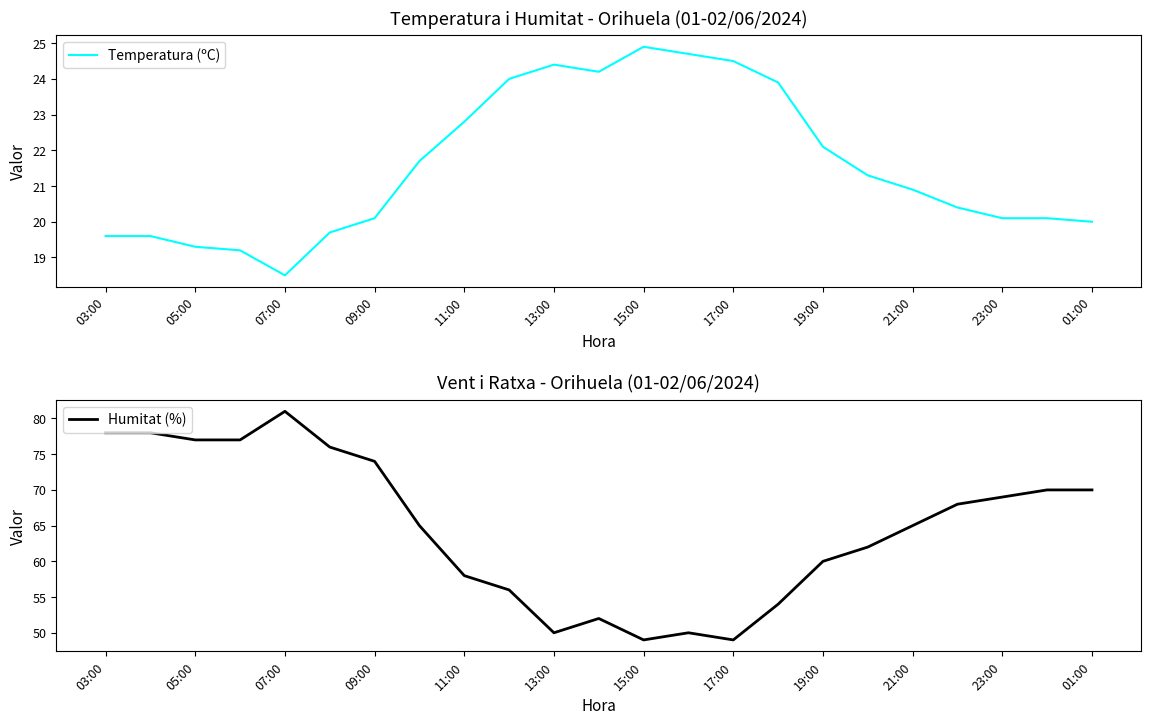

Does the chart display data point markers on the line(s)?

No